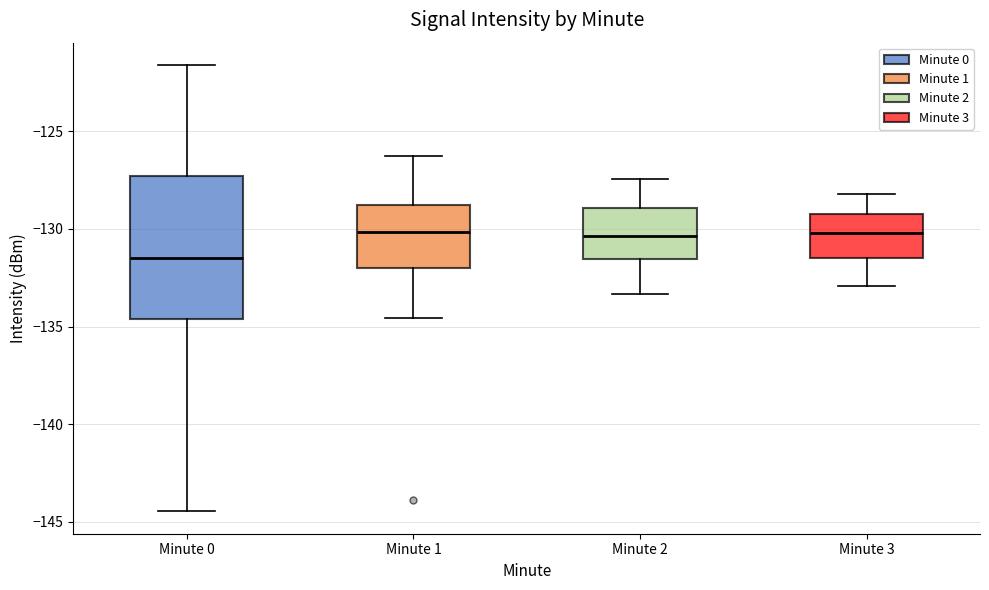

Where is the upper edge of the box for Minute 0 on the y-axis? The values are not printed on the chart, so give them approximately, as read against the axis.

-127.5